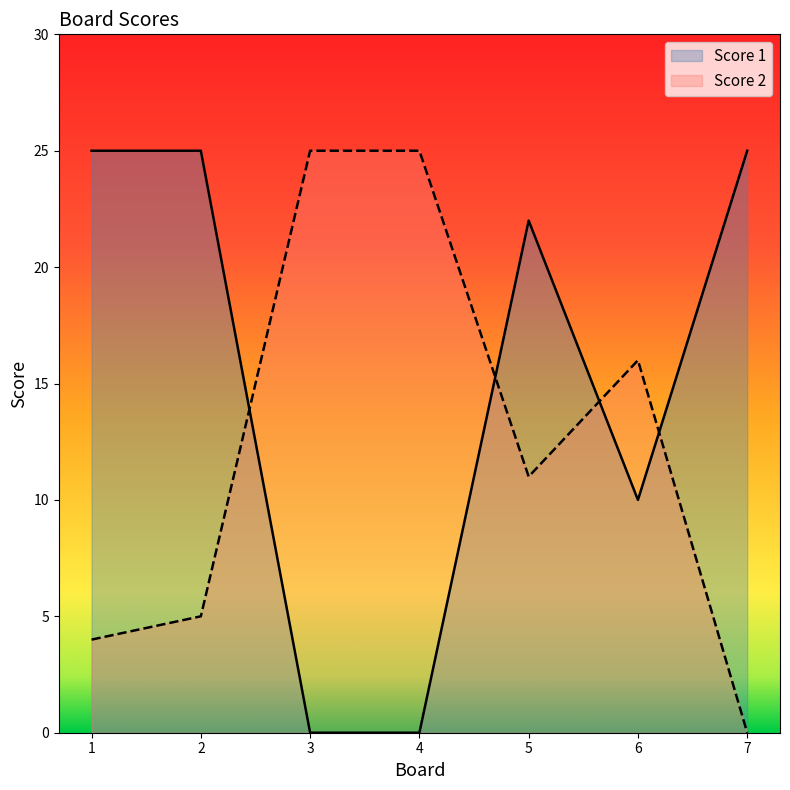

Is it true that Score 1 equals 25 at 1?

True